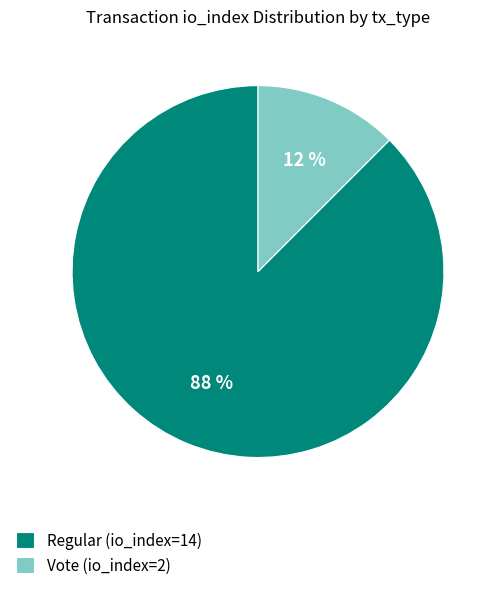

Do Vote (io_index=2) and Regular (io_index=14) together represent more than half of the pie?

Yes